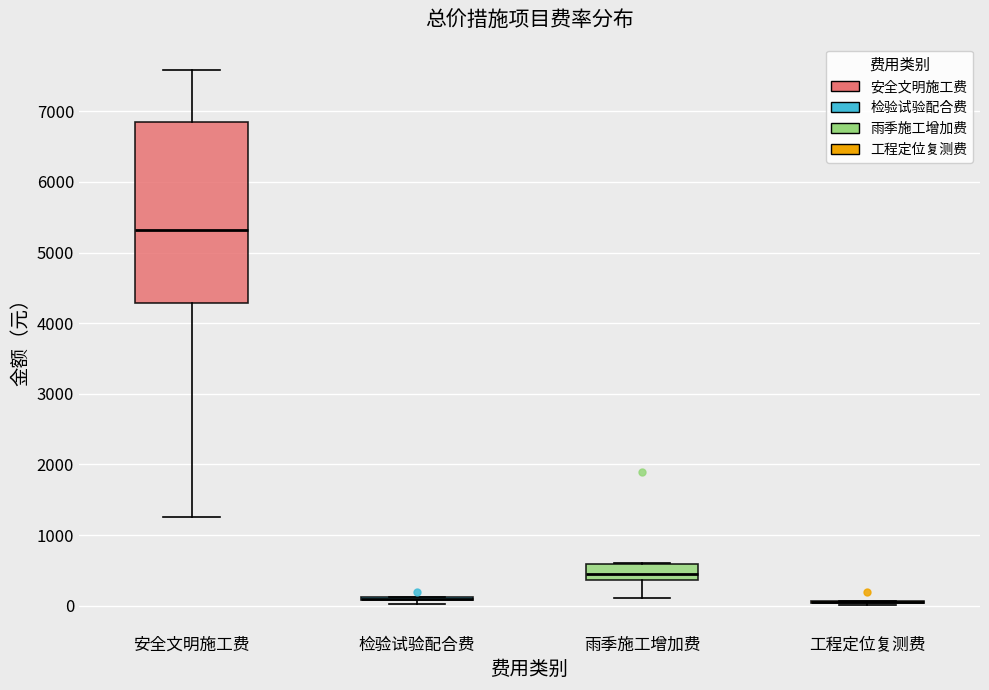

Comparing the boxes themselves (not the whiskers), which one is the tallest?

安全文明施工费